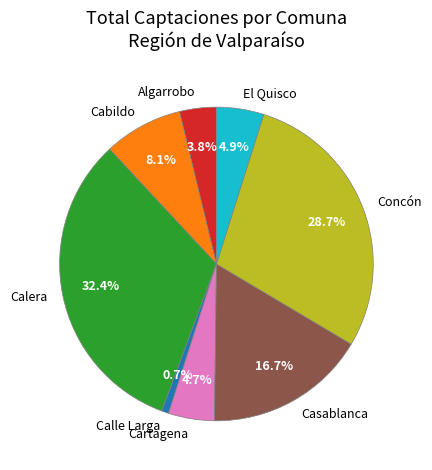

What is the ratio of the value at Algarrobo to the value at Concón?

0.1